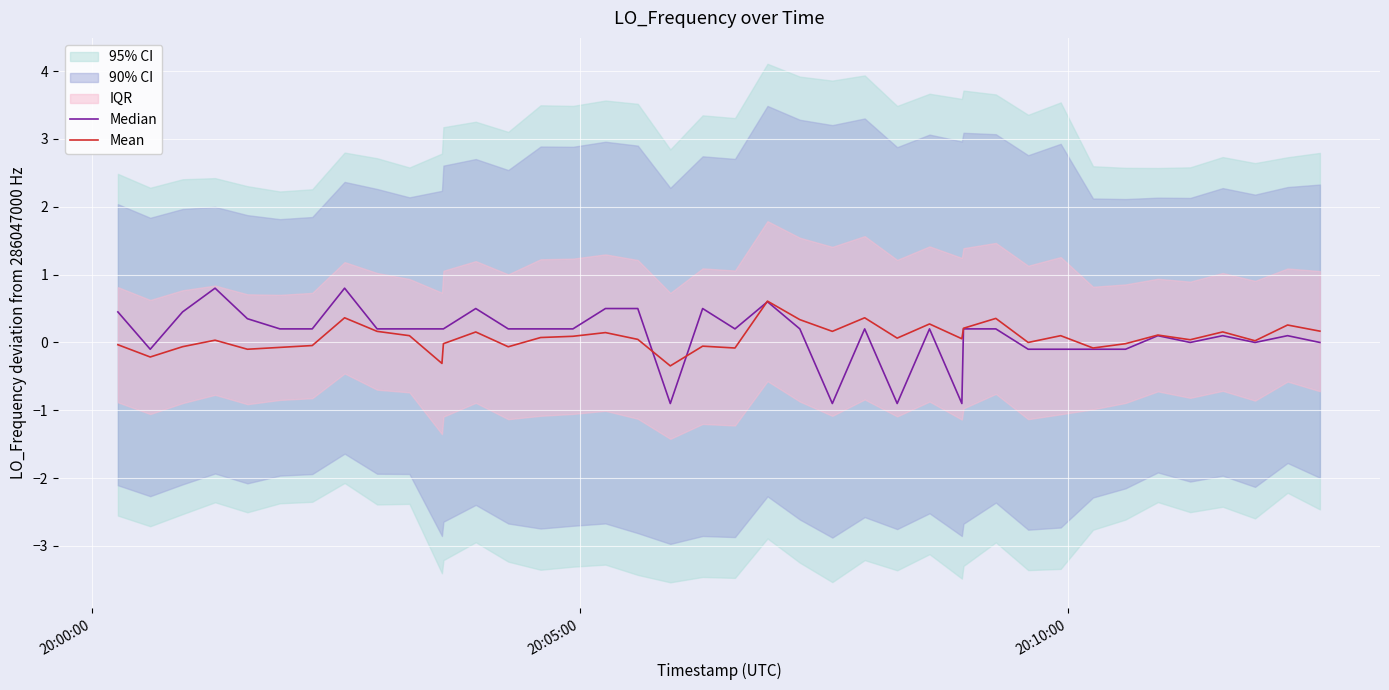

What is the lowest value of the Mean series?

-0.3